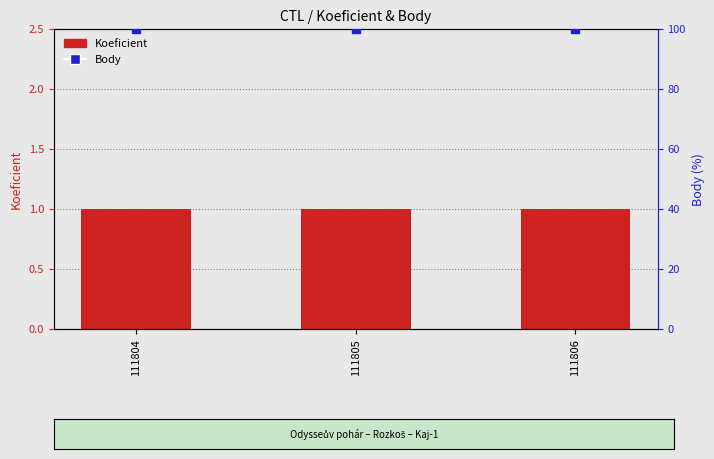

What is the total value across all series at 111804?

101